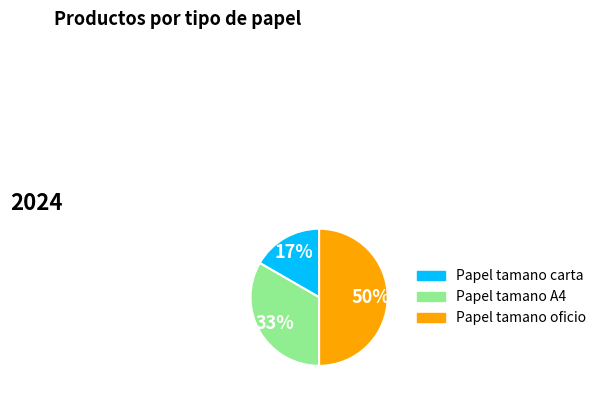

Between Papel tamano oficio and Papel tamano carta, which is larger?

Papel tamano oficio